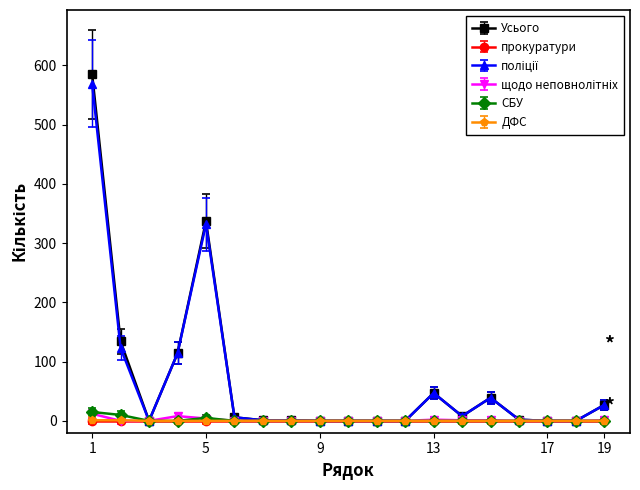

Which series has the largest range (max minus min)?

Усього